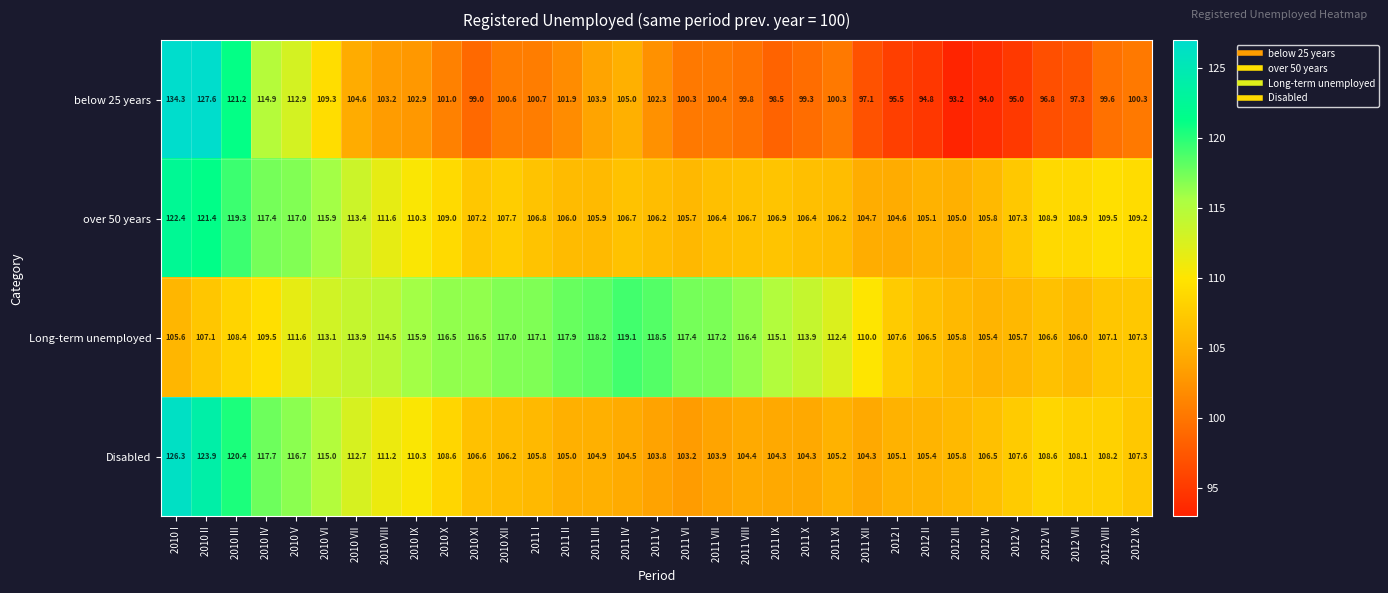

The over 50 years series shows 158.7 at 2012 VIII. True or false?

False